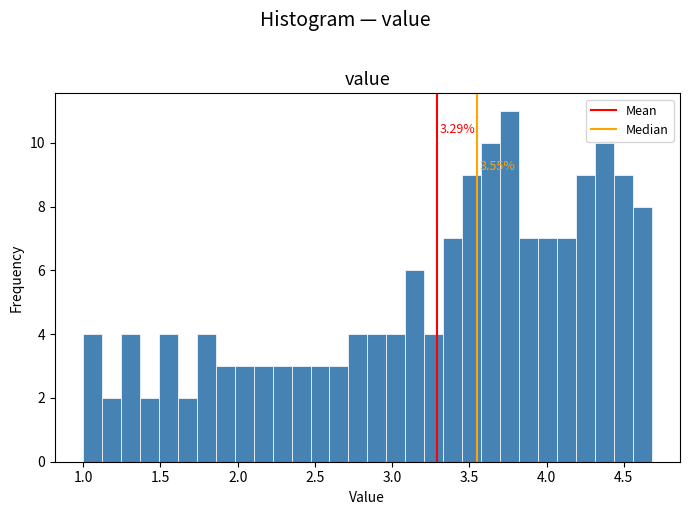

Read against the x-axis, roughly where is the centre of the tallest bar?

3.75